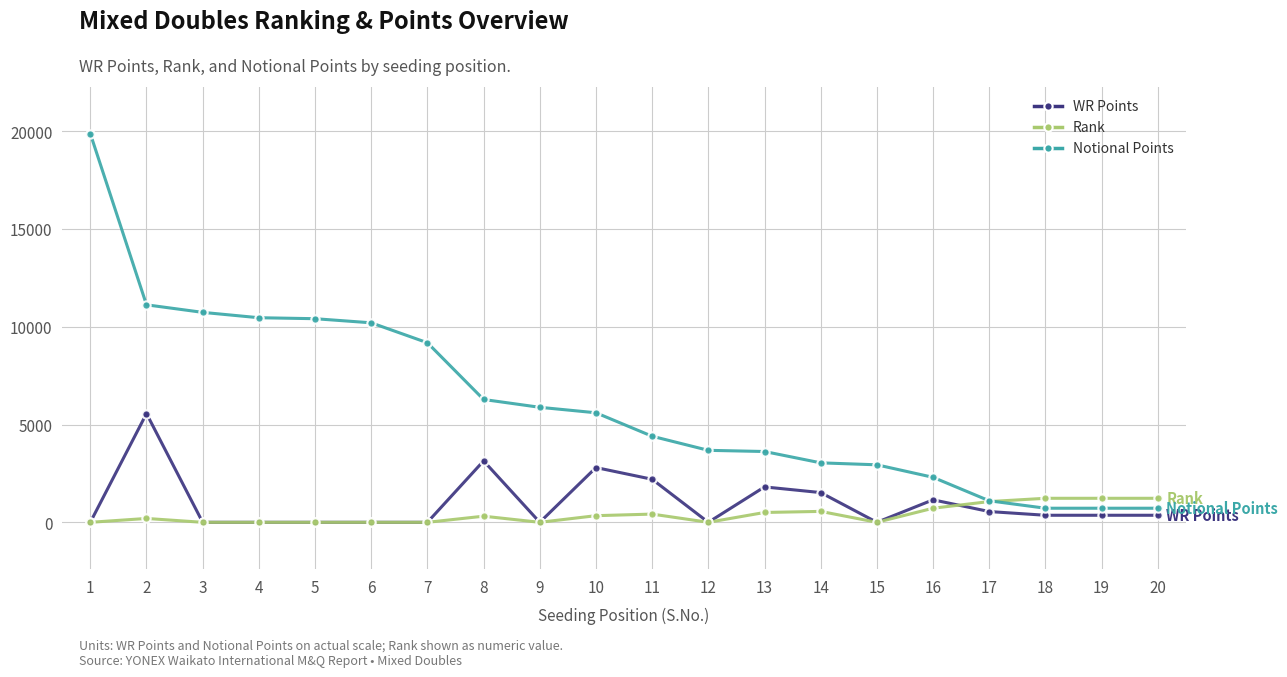

List the series in order of their peak value, highest first.

Notional Points, WR Points, Rank